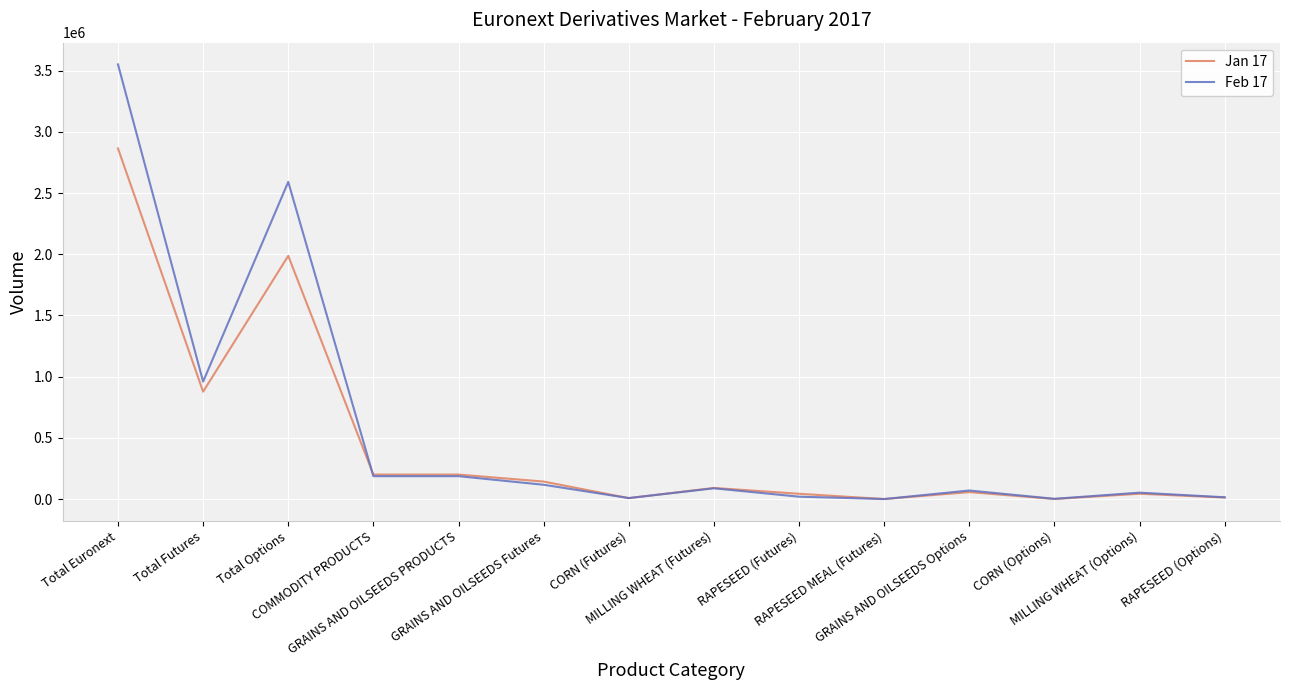

At which category does the chart reach its peak across all series?

Total Euronext